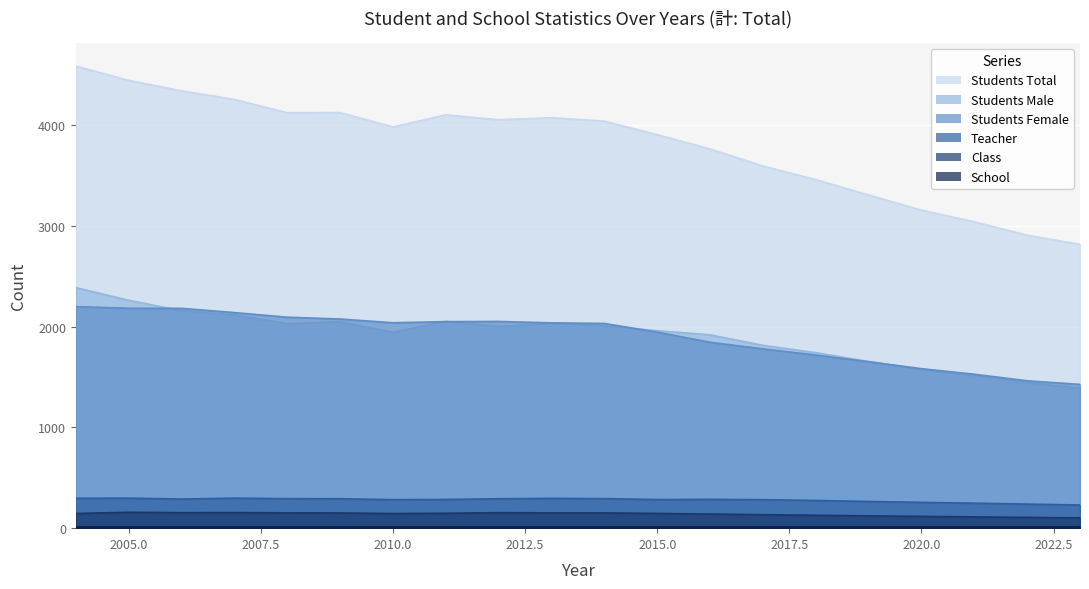

In students_female, how many points are lower than both neighbors (excluding endpoints)?

1